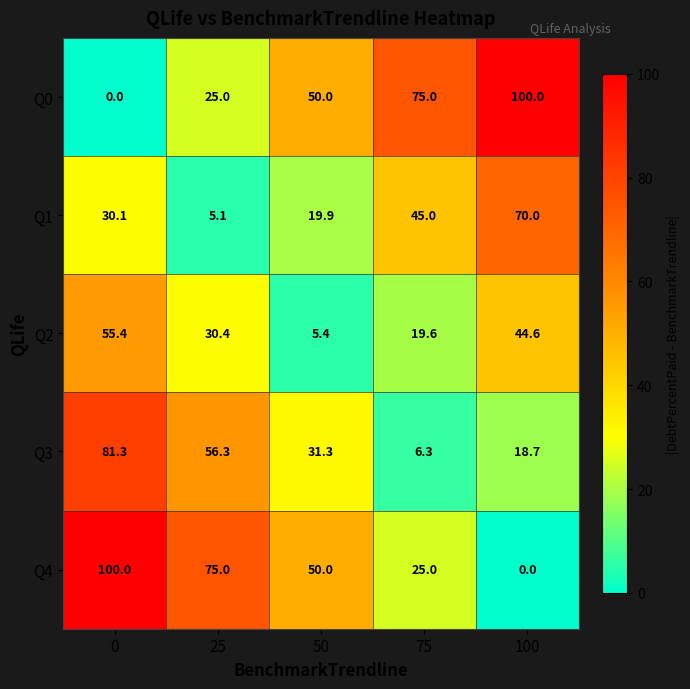

How many series are shown in this chart?

5